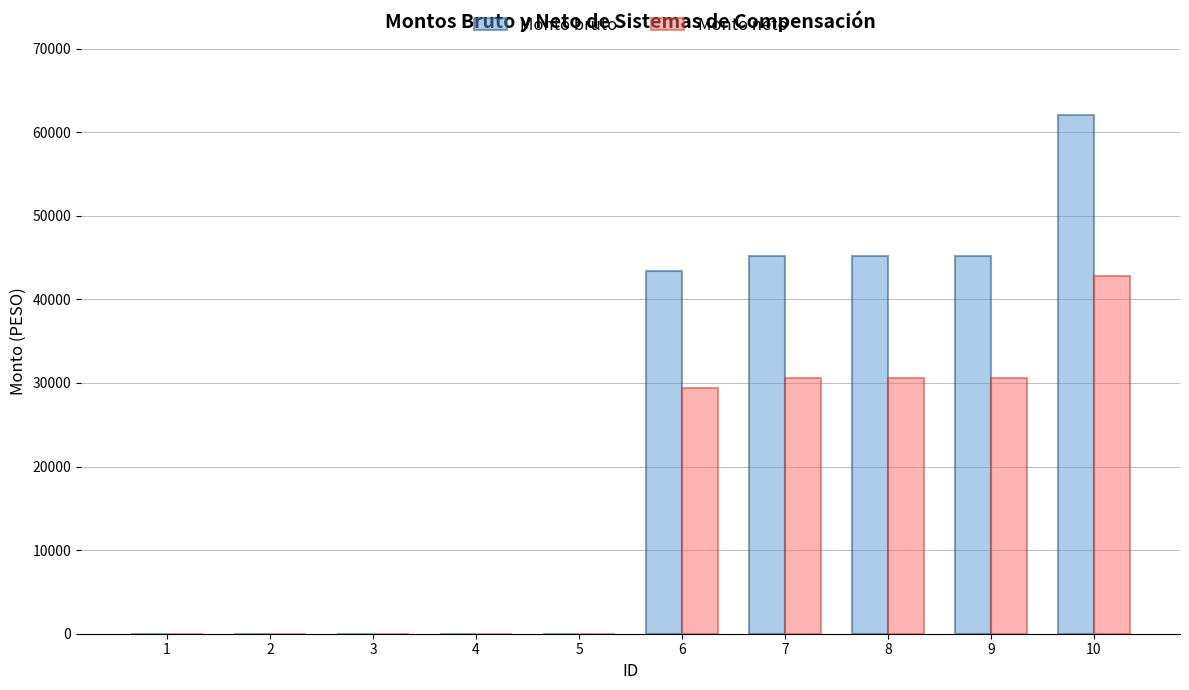

At which category is the sum across all series the highest?

10